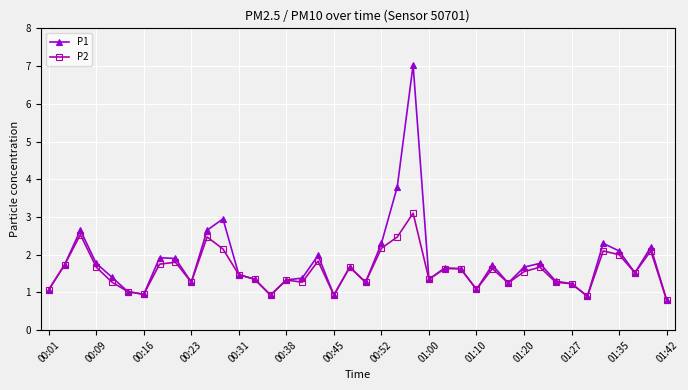

Does the chart display data point markers on the line(s)?

Yes